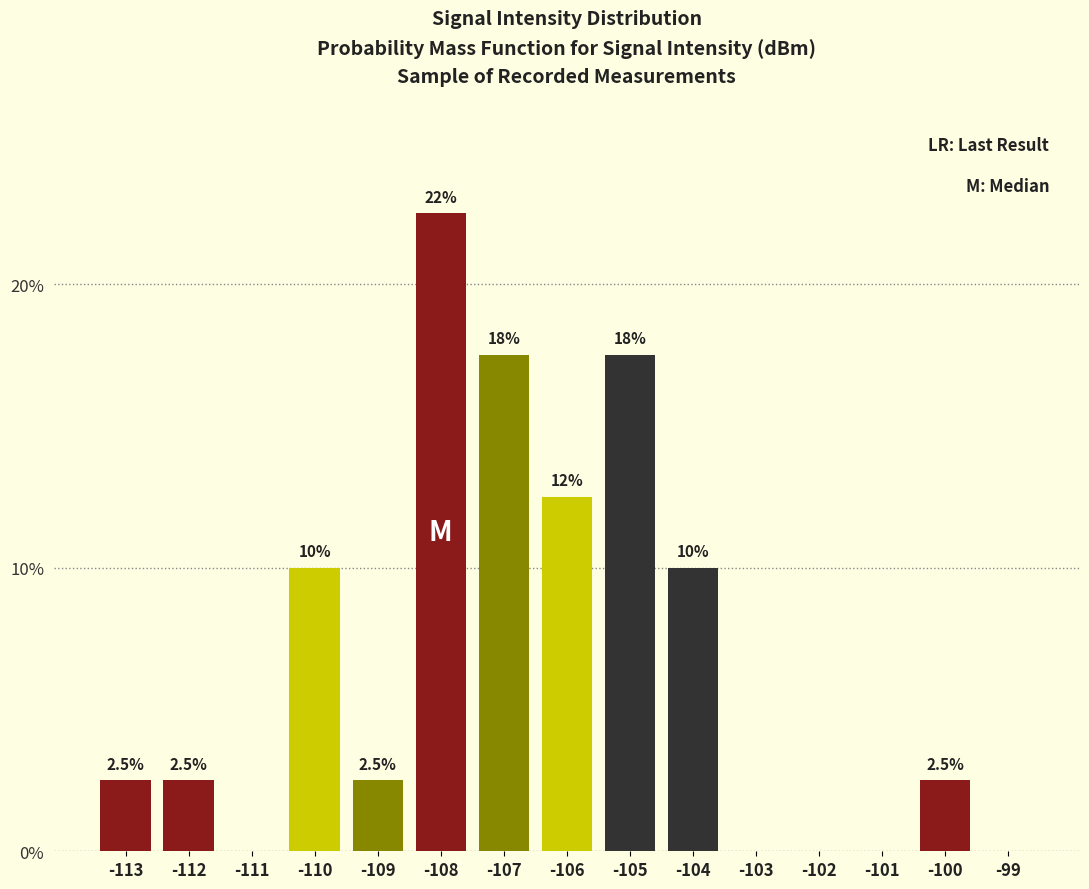

Reading right to left, what are all the values shown in this chart?

-99=0.0	-100=2.5	-101=0.0	-102=0.0	-103=0.0	-104=10.0	-105=17.5	-106=12.5	-107=17.5	-108=22.5	-109=2.5	-110=10.0	-111=0.0	-112=2.5	-113=2.5